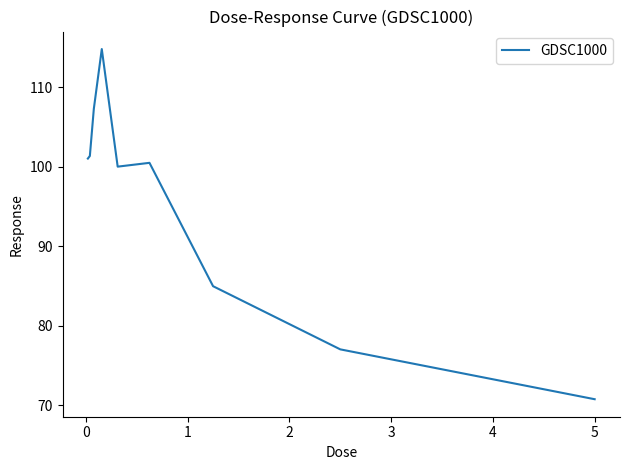

What is the smallest value displayed?

70.8